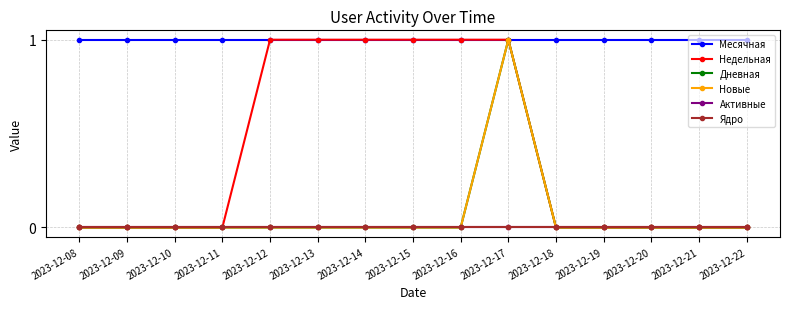

Rank the series at 2023-12-19 from highest to lowest value.

Месячная, Недельная, Дневная, Новые, Активные, Ядро